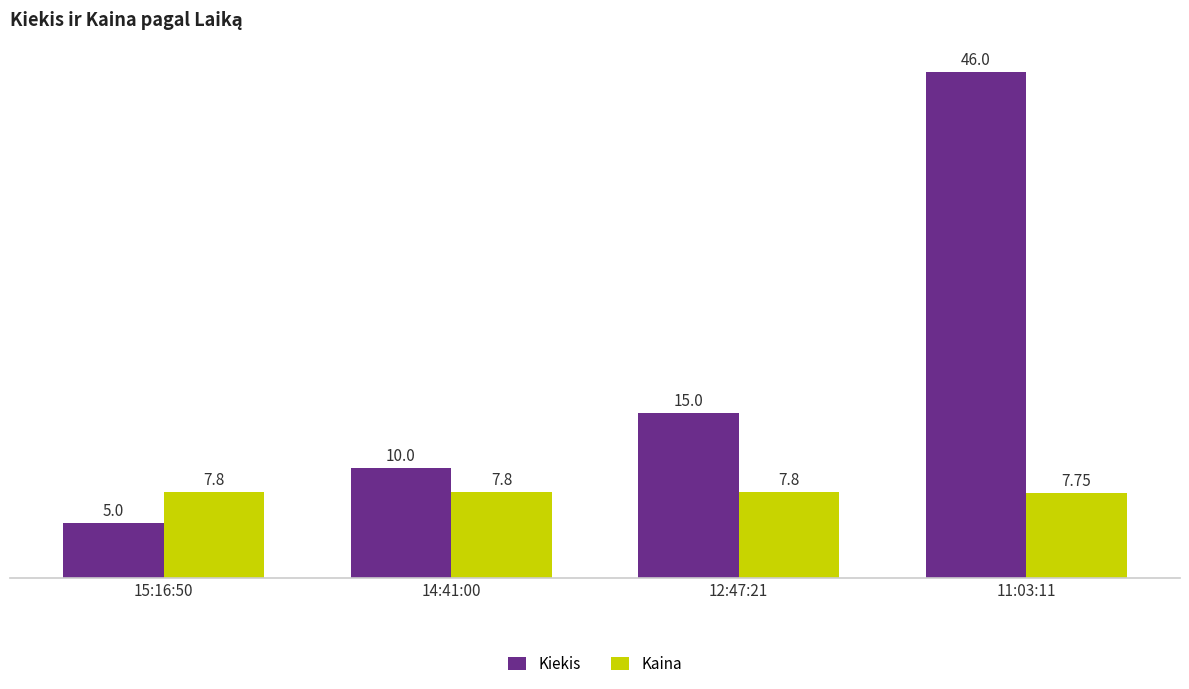

At which label is Kiekis closest to 25?

12:47:21